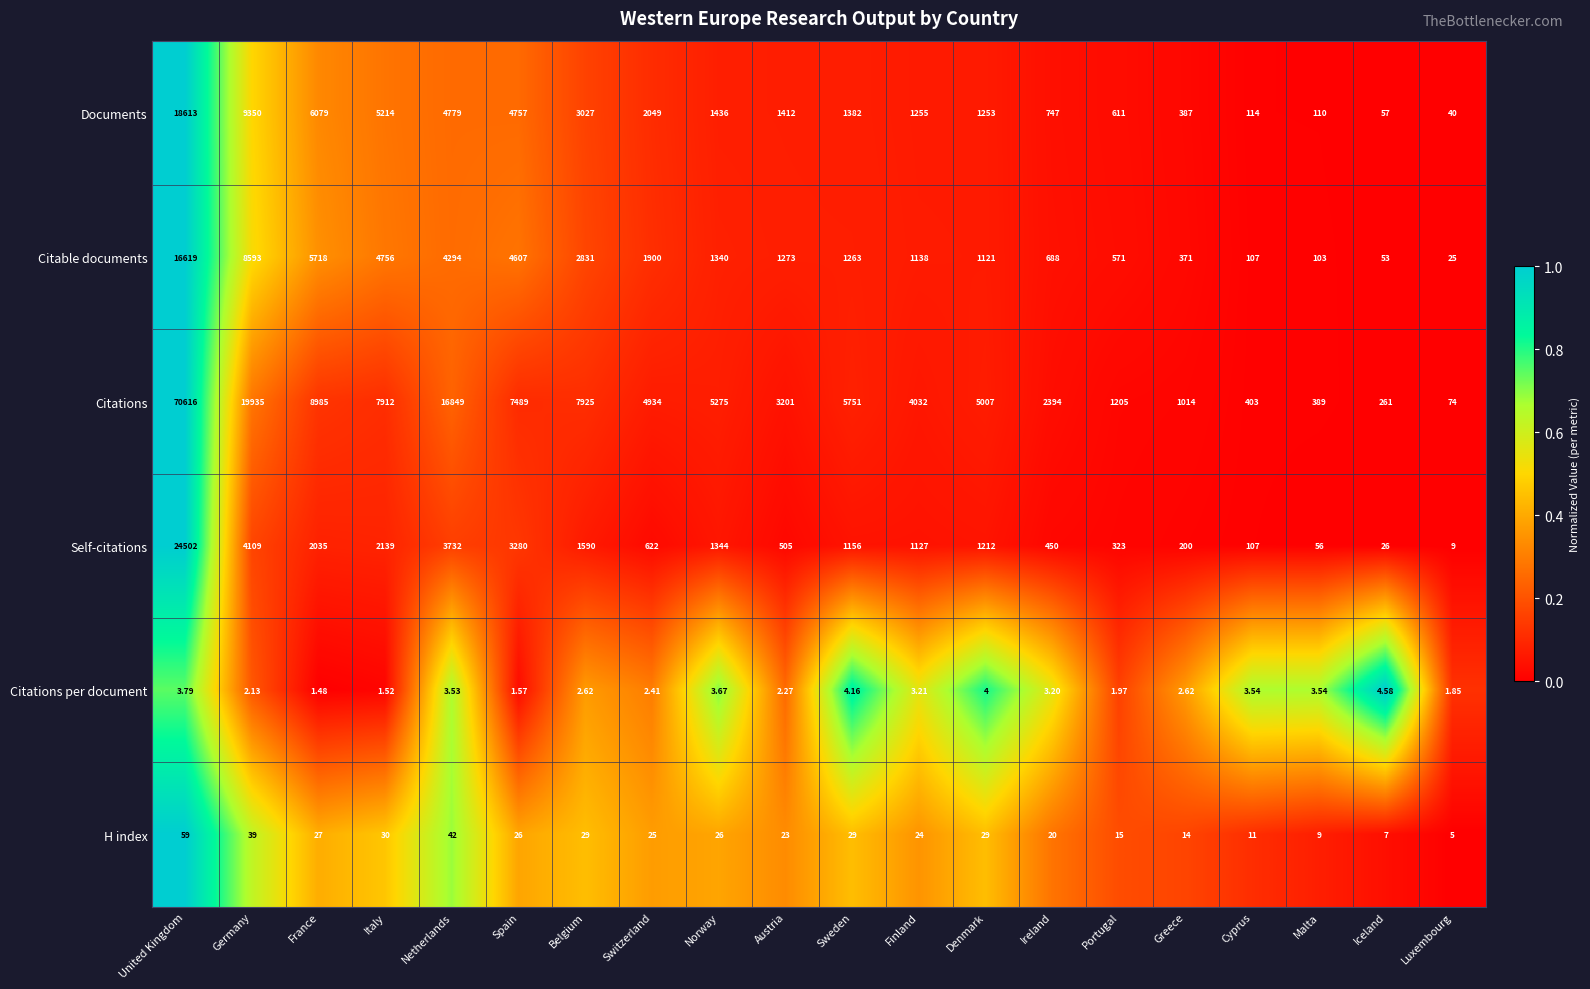

Rank the categories by Citations value from lowest to highest.

Luxembourg, Iceland, Malta, Cyprus, Greece, Portugal, Ireland, Austria, Finland, Switzerland, Denmark, Norway, Sweden, Spain, Italy, Belgium, France, Netherlands, Germany, United Kingdom